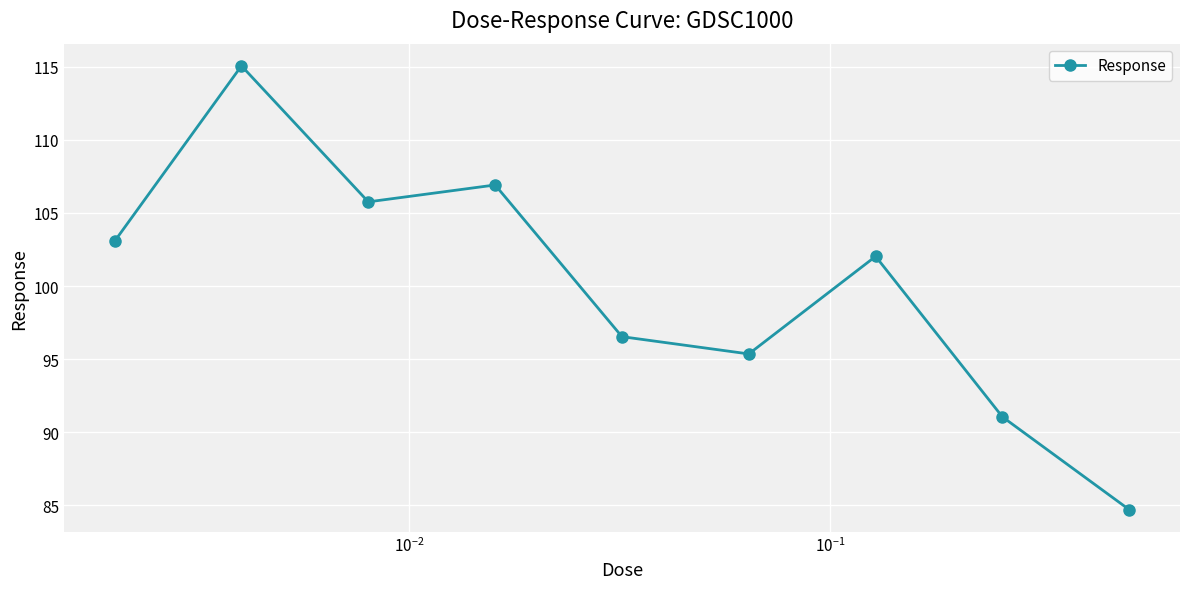

What is the value of the 6th point from the left?

95.4